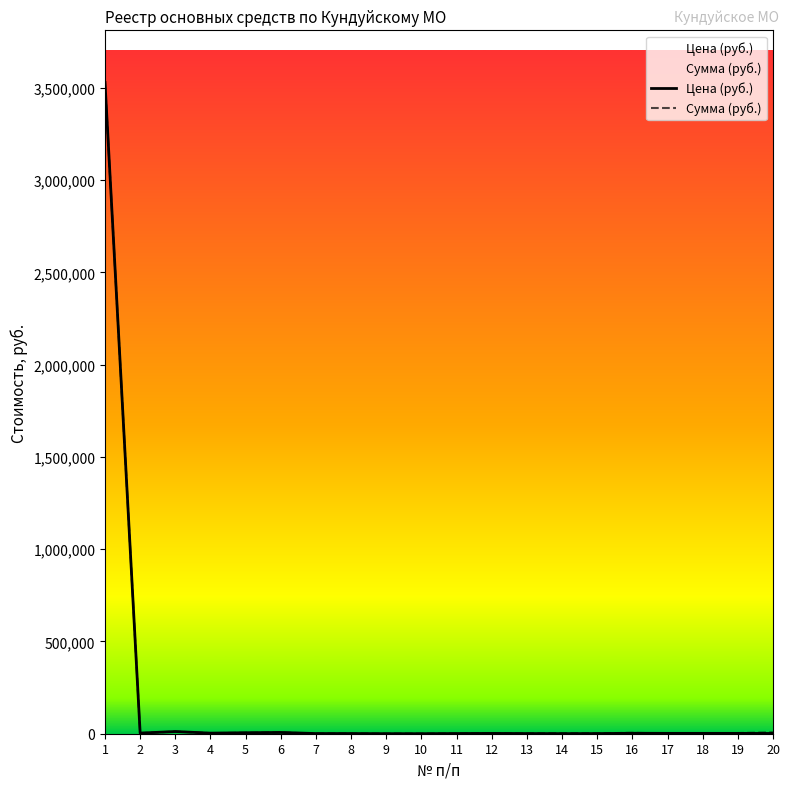

At which category does the chart reach its peak across all series?

1